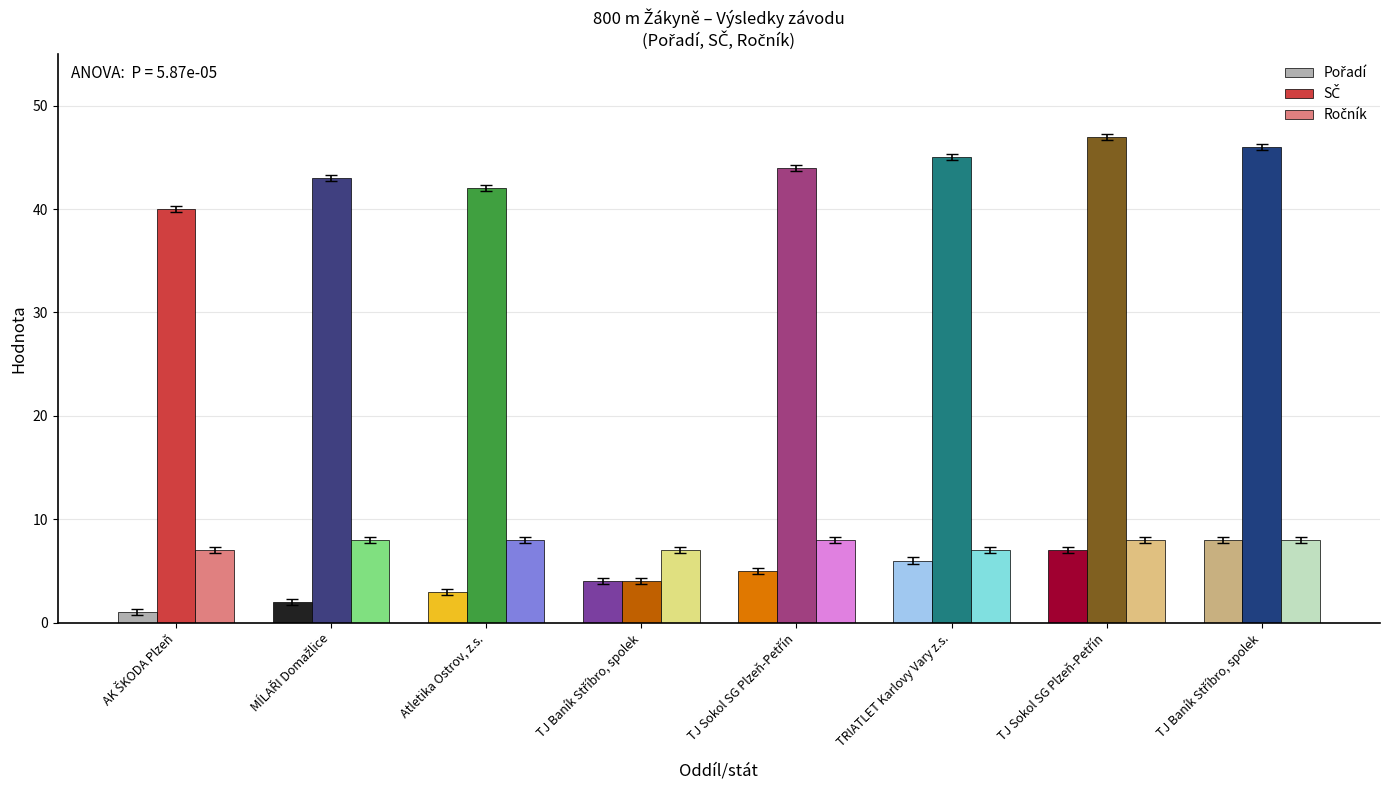

How many bars are there in total?

24